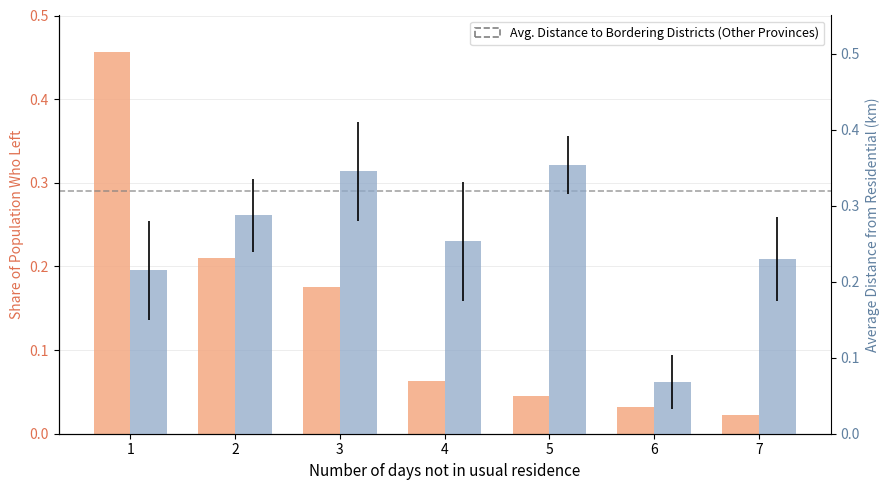

Reading left to right, extract all data points from this chart.

Share of Population Who Left: 0.5	0.2	0.2	0.1	0.0	0.0	0.0
Average Distance from Residential (km): 0.2	0.3	0.3	0.3	0.4	0.1	0.2